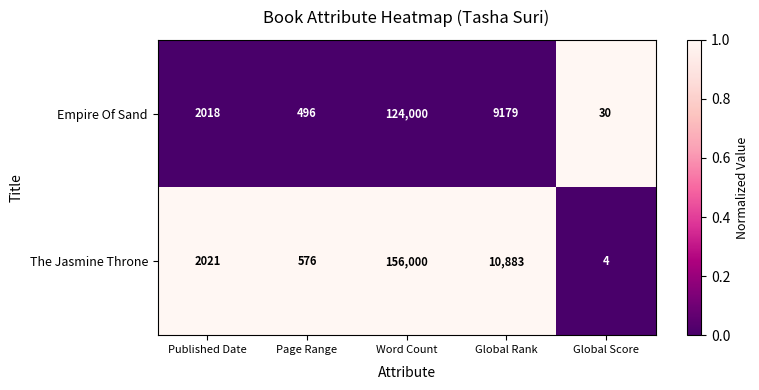

At which label is Empire Of Sand closest to 62015?

Global Rank